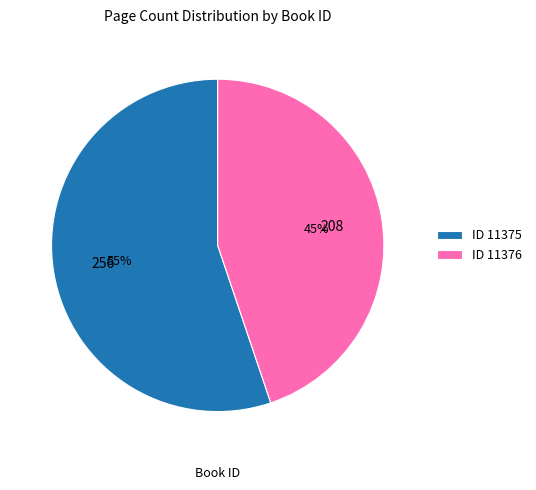

What is the smallest slice in the pie chart?

ID 11376